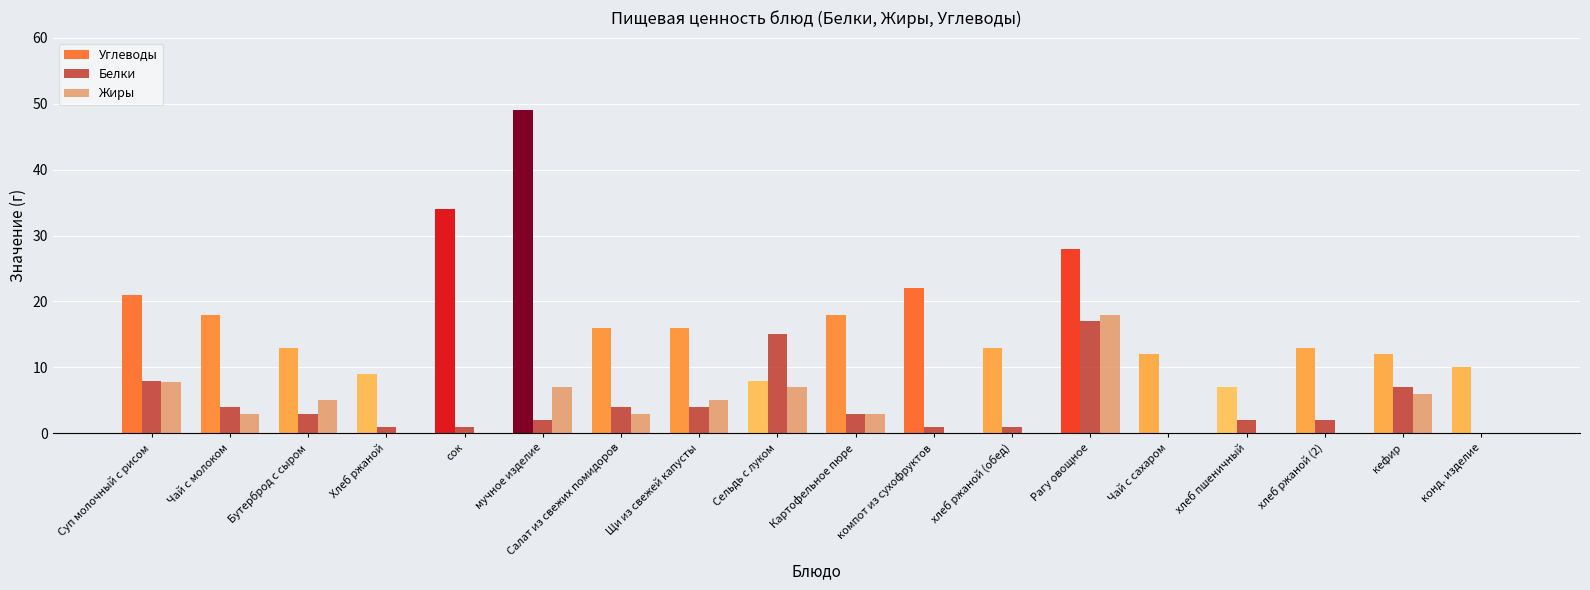

Between компот из сухофруктов and хлеб ржаной (2), which series saw the biggest shift?

Углеводы